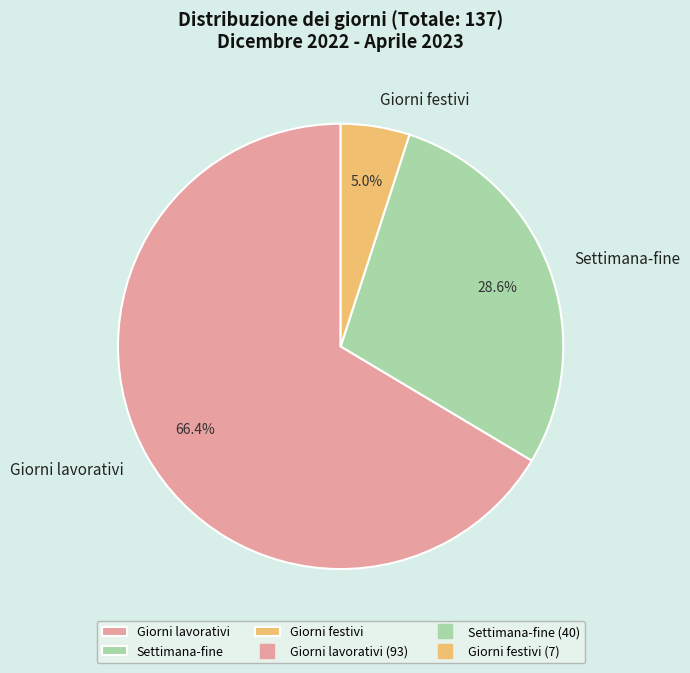

True or false: Settimana-fine accounts for 22% of the total.

False